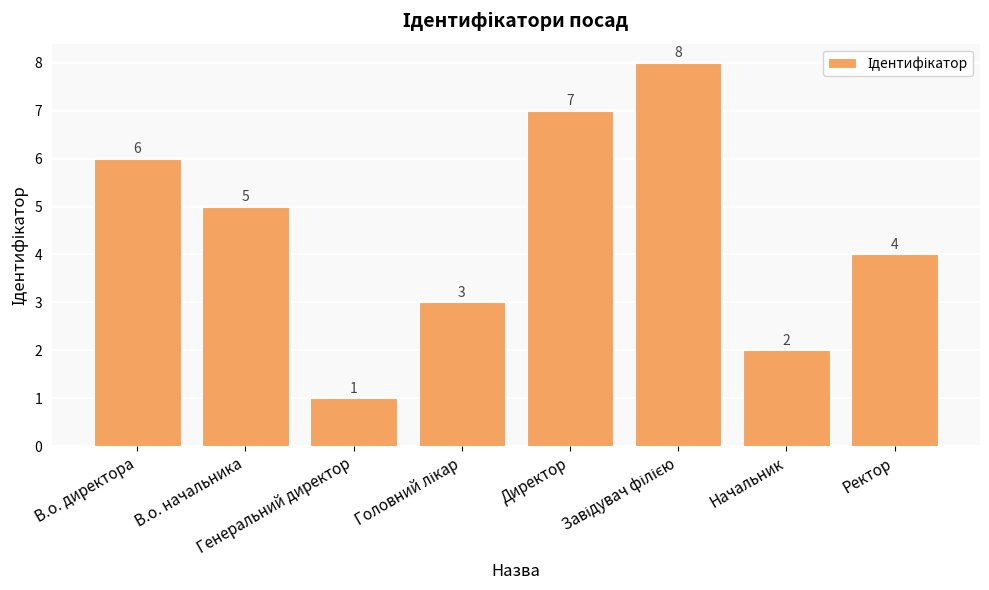

The chart shows a value of 1 at Генеральний директор. True or false?

True